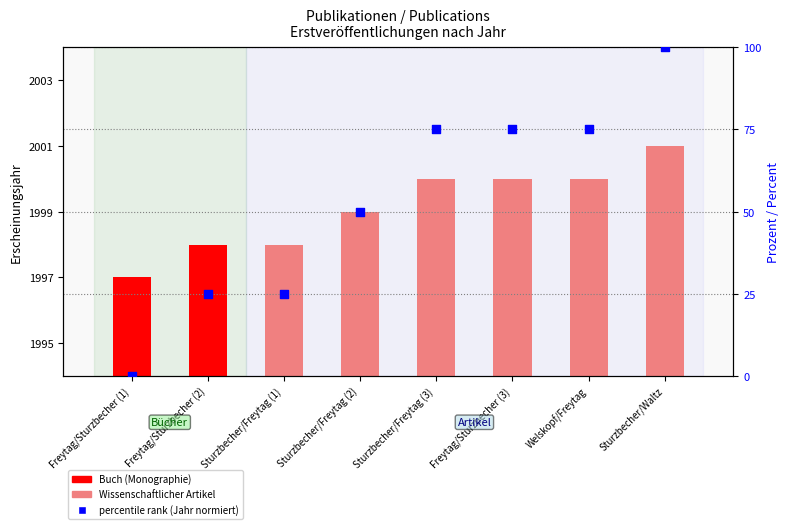

Which series has the largest Y range (max minus min)?

percentile rank within the sample